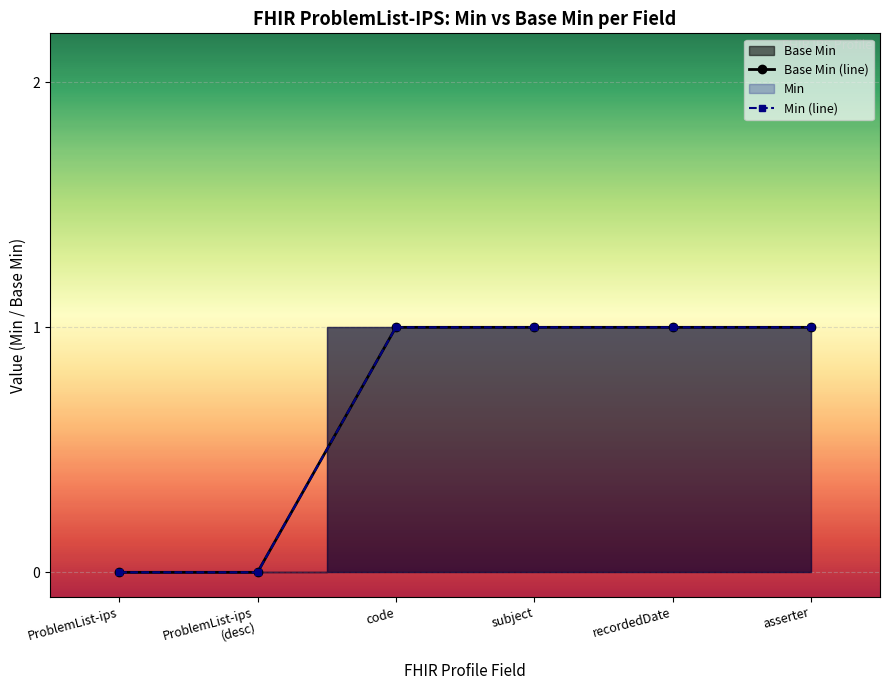

Rank the series by their maximum value, from highest to lowest.

Base Min (line), Min (line)